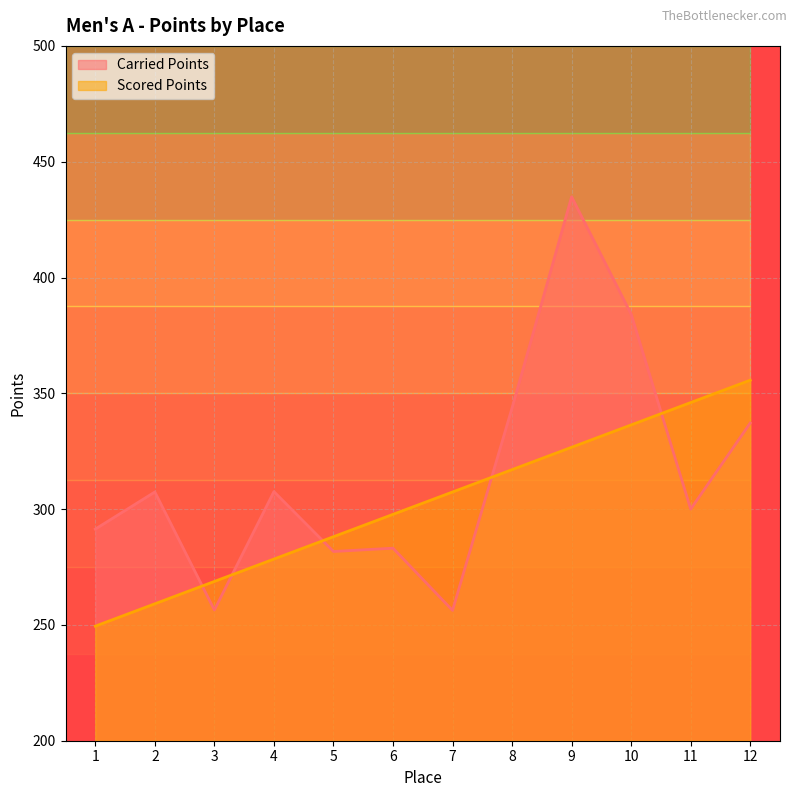

At which label does Carried Points reach its minimum?

7